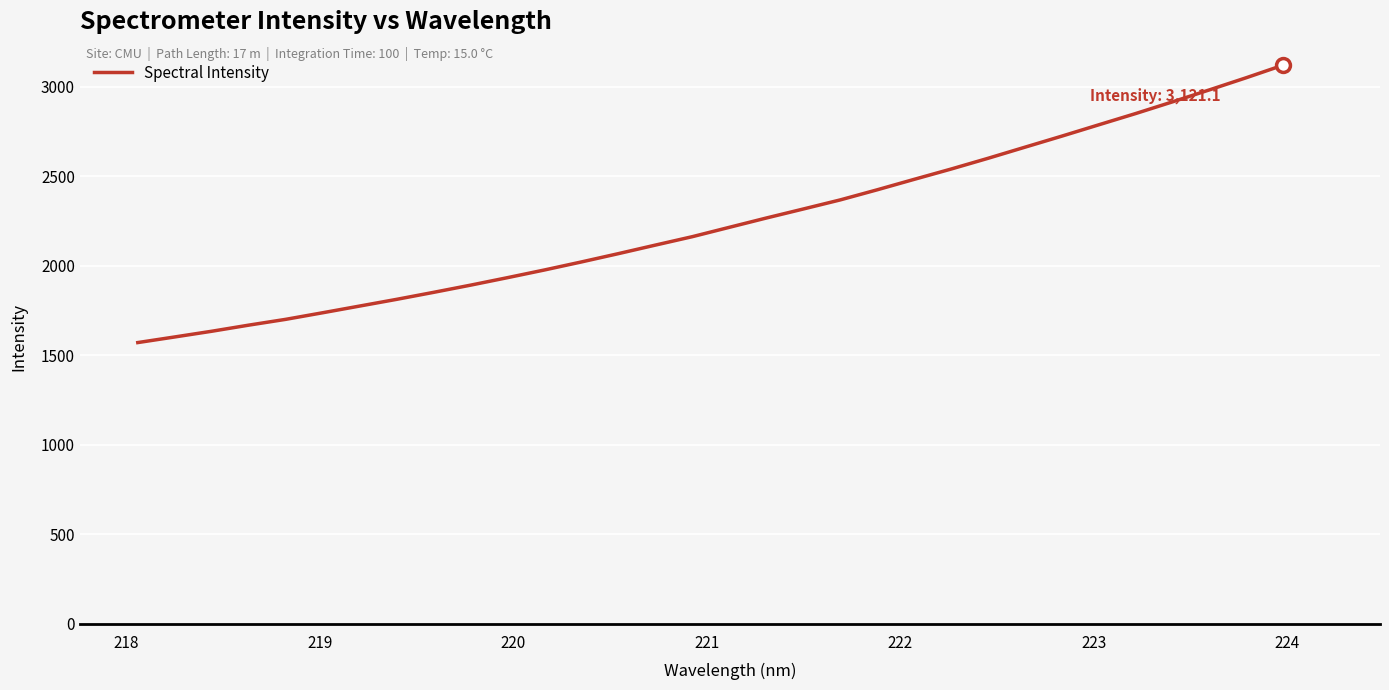

What is the difference between the maximum and minimum values?

1550.7